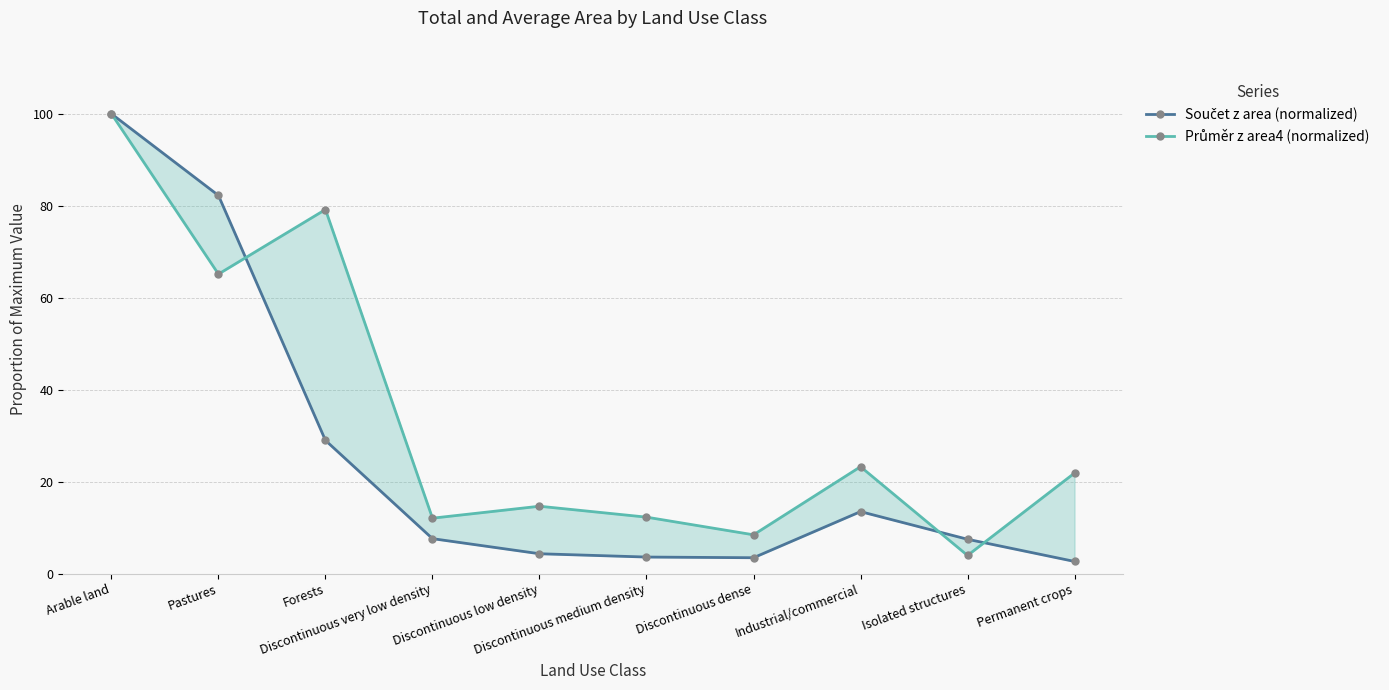

The Součet z area (normalized) series shows 68.9 at Arable land. True or false?

False